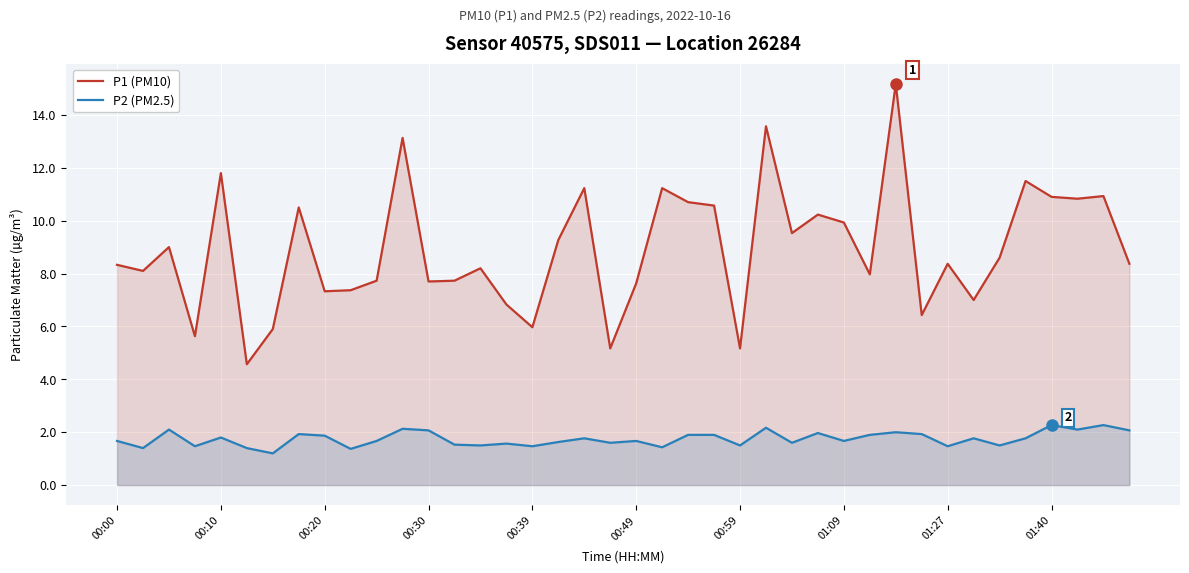

Which series has the largest total across all categories?

P1 (PM10)